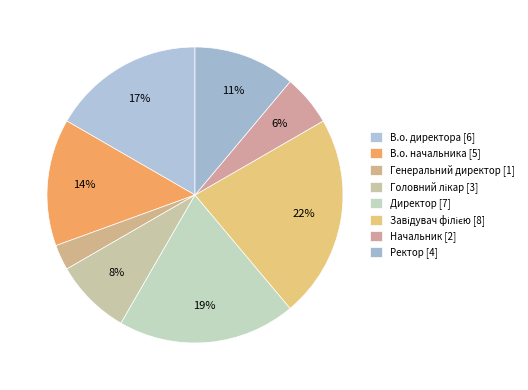

How many slices are in this pie chart?

8